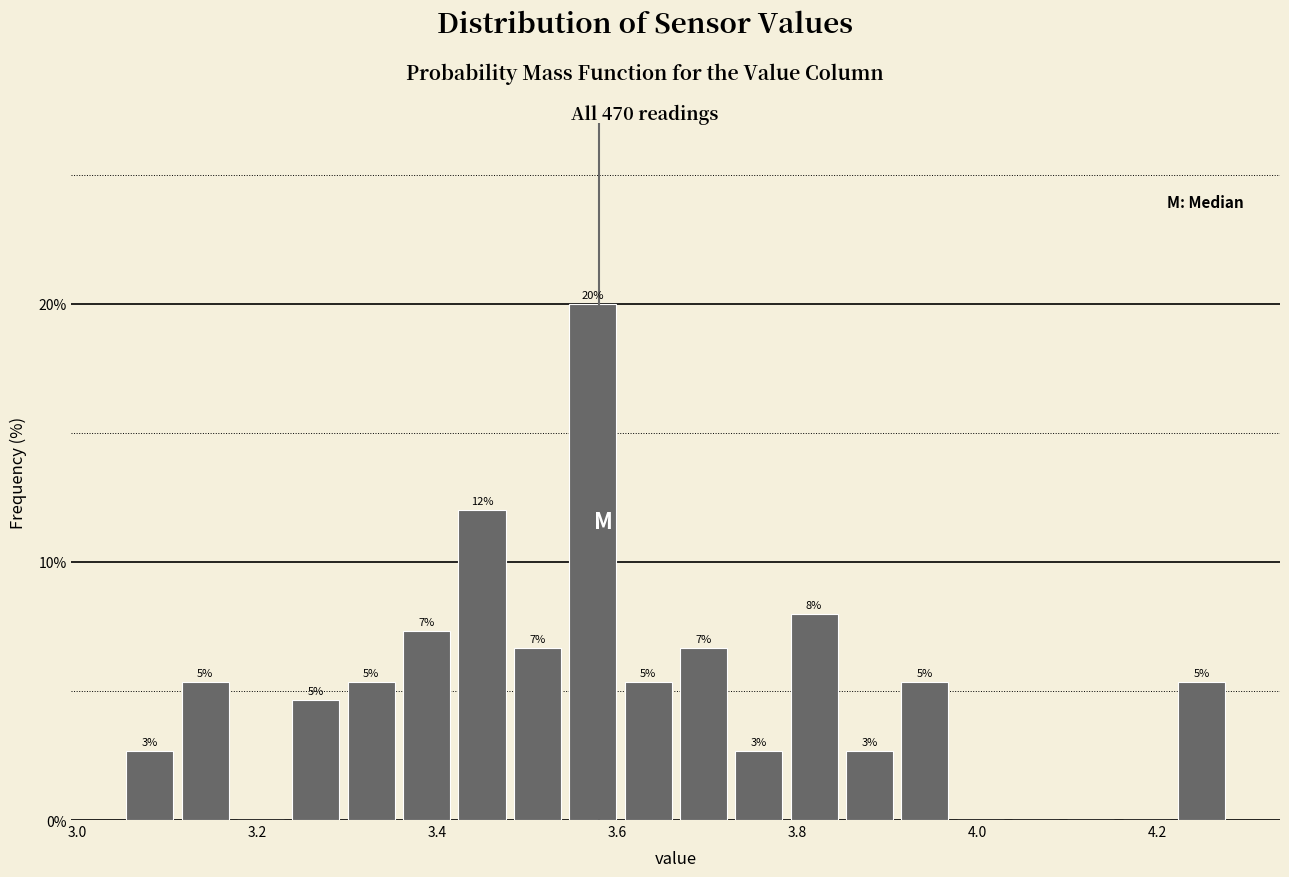

Read against the x-axis, roughly where is the centre of the tallest bar?

3.58